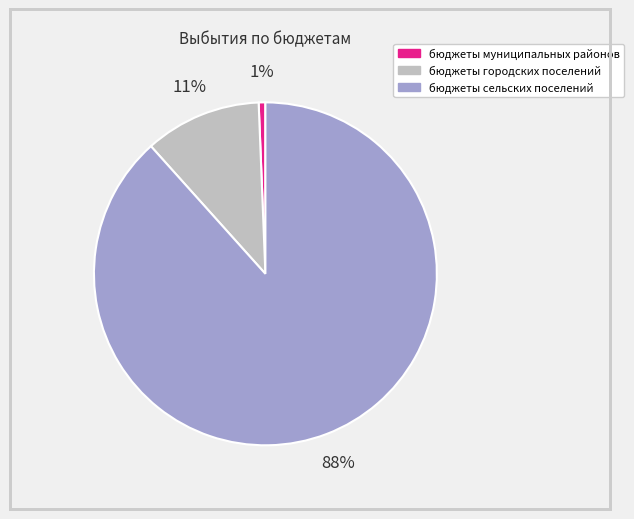

Which category has the biggest portion of the pie?

бюджеты сельских поселений